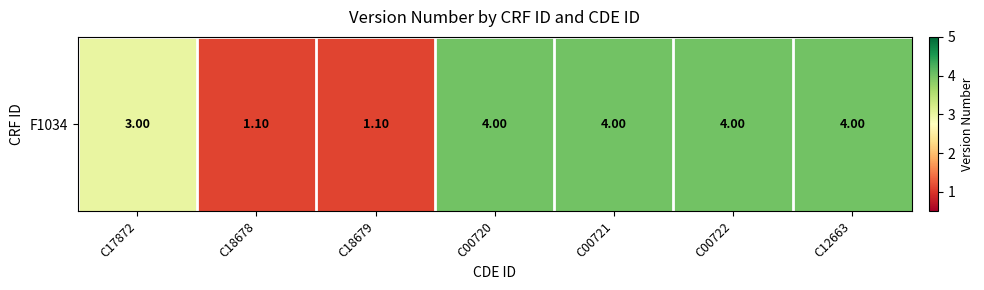

What is the average value?

3.0